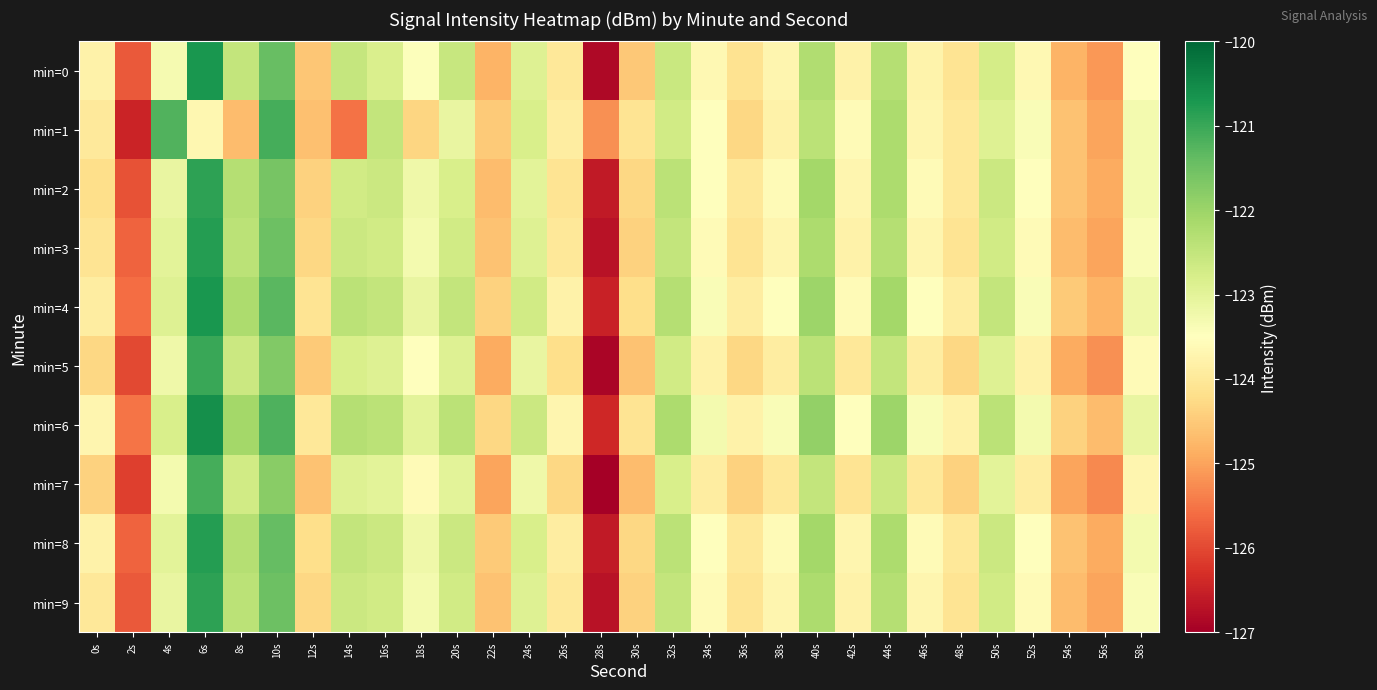

Reading left to right, list all the values displayed in this chart.

min=0: 0s=-123.8	2s=-125.8	4s=-123.3	6s=-120.7	8s=-122.5	10s=-121.4	12s=-124.6	14s=-122.5	16s=-122.8	18s=-123.5	20s=-122.5	22s=-124.8	24s=-122.9	26s=-124.0	28s=-126.9	30s=-124.5	32s=-122.6	34s=-123.7	36s=-124.1	38s=-123.7	40s=-122.3	42s=-123.8	44s=-122.3	46s=-123.8	48s=-124.1	50s=-122.7	52s=-123.7	54s=-124.8	56s=-125.1	58s=-123.5
min=1: 0s=-124.0	2s=-126.5	4s=-121.2	6s=-123.7	8s=-124.7	10s=-121.1	12s=-124.6	14s=-125.5	16s=-122.5	18s=-124.3	20s=-123.1	22s=-124.5	24s=-122.8	26s=-123.9	28s=-125.2	30s=-124.1	32s=-122.7	34s=-123.5	36s=-124.3	38s=-123.8	40s=-122.4	42s=-123.6	44s=-122.2	46s=-123.7	48s=-124.0	50s=-122.9	52s=-123.4	54s=-124.6	56s=-125.0	58s=-123.3
min=2: 0s=-124.2	2s=-125.9	4s=-123.1	6s=-120.9	8s=-122.3	10s=-121.6	12s=-124.4	14s=-122.7	16s=-122.6	18s=-123.2	20s=-122.8	22s=-124.7	24s=-123.0	26s=-124.1	28s=-126.6	30s=-124.3	32s=-122.4	34s=-123.5	36s=-124.0	38s=-123.6	40s=-122.1	42s=-123.7	44s=-122.2	46s=-123.6	48s=-124.0	50s=-122.6	52s=-123.5	54s=-124.6	56s=-124.9	58s=-123.3
min=3: 0s=-124.1	2s=-125.7	4s=-123.0	6s=-120.8	8s=-122.4	10s=-121.5	12s=-124.3	14s=-122.6	16s=-122.7	18s=-123.3	20s=-122.7	22s=-124.6	24s=-122.9	26s=-124.0	28s=-126.7	30s=-124.4	32s=-122.5	34s=-123.6	36s=-124.1	38s=-123.7	40s=-122.2	42s=-123.8	44s=-122.3	46s=-123.7	48s=-124.1	50s=-122.7	52s=-123.6	54s=-124.7	56s=-125.0	58s=-123.4
min=4: 0s=-123.9	2s=-125.6	4s=-122.9	6s=-120.7	8s=-122.2	10s=-121.3	12s=-124.1	14s=-122.4	16s=-122.5	18s=-123.1	20s=-122.5	22s=-124.4	24s=-122.7	26s=-123.8	28s=-126.5	30s=-124.2	32s=-122.3	34s=-123.4	36s=-123.9	38s=-123.5	40s=-122.0	42s=-123.6	44s=-122.1	46s=-123.5	48s=-123.9	50s=-122.5	52s=-123.4	54s=-124.5	56s=-124.8	58s=-123.2
min=5: 0s=-124.3	2s=-126.0	4s=-123.2	6s=-121.0	8s=-122.6	10s=-121.7	12s=-124.5	14s=-122.8	16s=-122.9	18s=-123.5	20s=-122.9	22s=-124.9	24s=-123.1	26s=-124.2	28s=-126.9	30s=-124.6	32s=-122.7	34s=-123.8	36s=-124.3	38s=-123.9	40s=-122.4	42s=-124.0	44s=-122.5	46s=-123.9	48s=-124.3	50s=-122.9	52s=-123.8	54s=-124.9	56s=-125.2	58s=-123.6
min=6: 0s=-123.7	2s=-125.5	4s=-122.8	6s=-120.6	8s=-122.1	10s=-121.2	12s=-124.0	14s=-122.3	16s=-122.4	18s=-123.0	20s=-122.4	22s=-124.3	24s=-122.6	26s=-123.7	28s=-126.4	30s=-124.1	32s=-122.2	34s=-123.3	36s=-123.8	38s=-123.4	40s=-121.9	42s=-123.5	44s=-122.0	46s=-123.4	48s=-123.8	50s=-122.4	52s=-123.3	54s=-124.4	56s=-124.7	58s=-123.1
min=7: 0s=-124.4	2s=-126.1	4s=-123.3	6s=-121.1	8s=-122.7	10s=-121.8	12s=-124.6	14s=-122.9	16s=-123.0	18s=-123.6	20s=-123.0	22s=-125.0	24s=-123.2	26s=-124.3	28s=-127.0	30s=-124.7	32s=-122.8	34s=-123.9	36s=-124.4	38s=-124.0	40s=-122.5	42s=-124.1	44s=-122.6	46s=-124.0	48s=-124.4	50s=-123.0	52s=-123.9	54s=-125.0	56s=-125.3	58s=-123.7
min=8: 0s=-123.8	2s=-125.7	4s=-123.0	6s=-120.8	8s=-122.3	10s=-121.4	12s=-124.2	14s=-122.5	16s=-122.6	18s=-123.2	20s=-122.6	22s=-124.5	24s=-122.8	26s=-123.9	28s=-126.6	30s=-124.3	32s=-122.4	34s=-123.5	36s=-124.0	38s=-123.6	40s=-122.1	42s=-123.7	44s=-122.2	46s=-123.6	48s=-124.0	50s=-122.6	52s=-123.5	54s=-124.6	56s=-124.9	58s=-123.3
min=9: 0s=-124.0	2s=-125.8	4s=-123.1	6s=-120.9	8s=-122.4	10s=-121.5	12s=-124.3	14s=-122.6	16s=-122.7	18s=-123.3	20s=-122.7	22s=-124.6	24s=-122.9	26s=-124.0	28s=-126.7	30s=-124.4	32s=-122.5	34s=-123.6	36s=-124.1	38s=-123.7	40s=-122.2	42s=-123.8	44s=-122.3	46s=-123.7	48s=-124.1	50s=-122.7	52s=-123.6	54s=-124.7	56s=-125.0	58s=-123.4